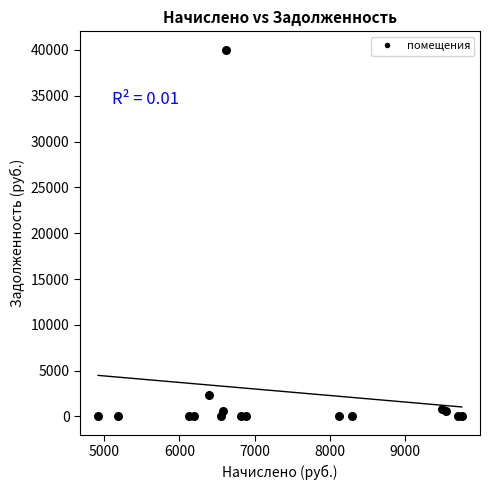

What Y value in the scatter plot is closest to 20012?

2377.8